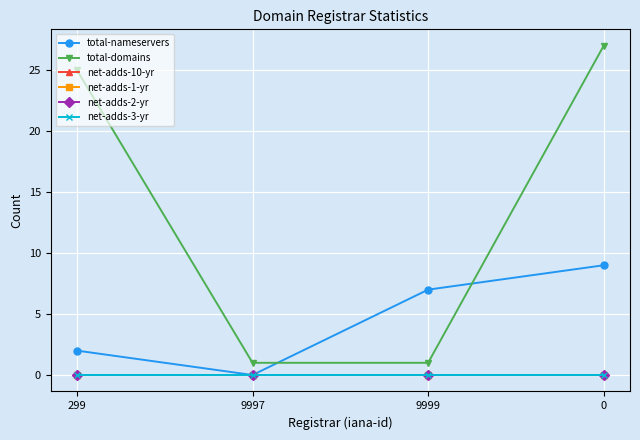

Does the chart have visible grid lines?

Yes